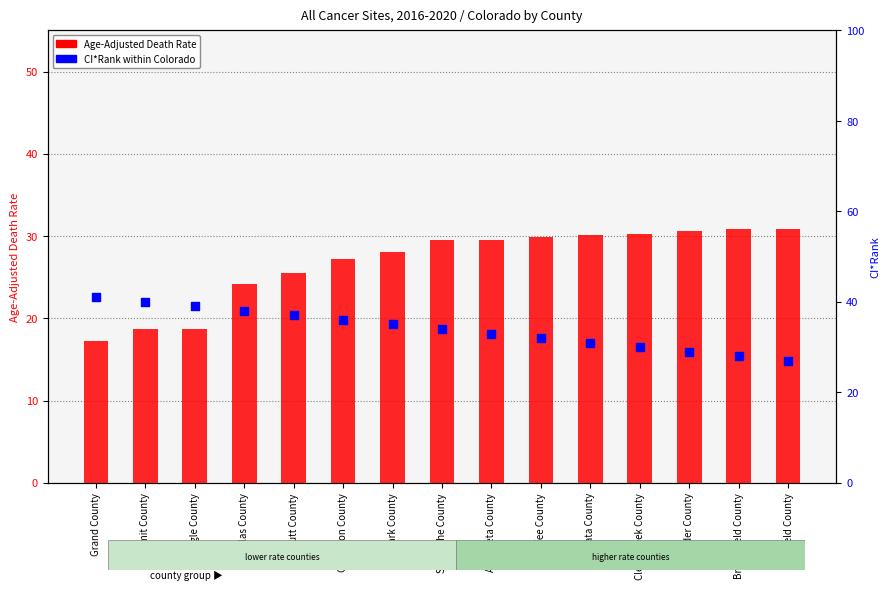

Is the value of Age-Adjusted Death Rate at Archuleta County greater than the value of CI*Rank at Eagle County?

No